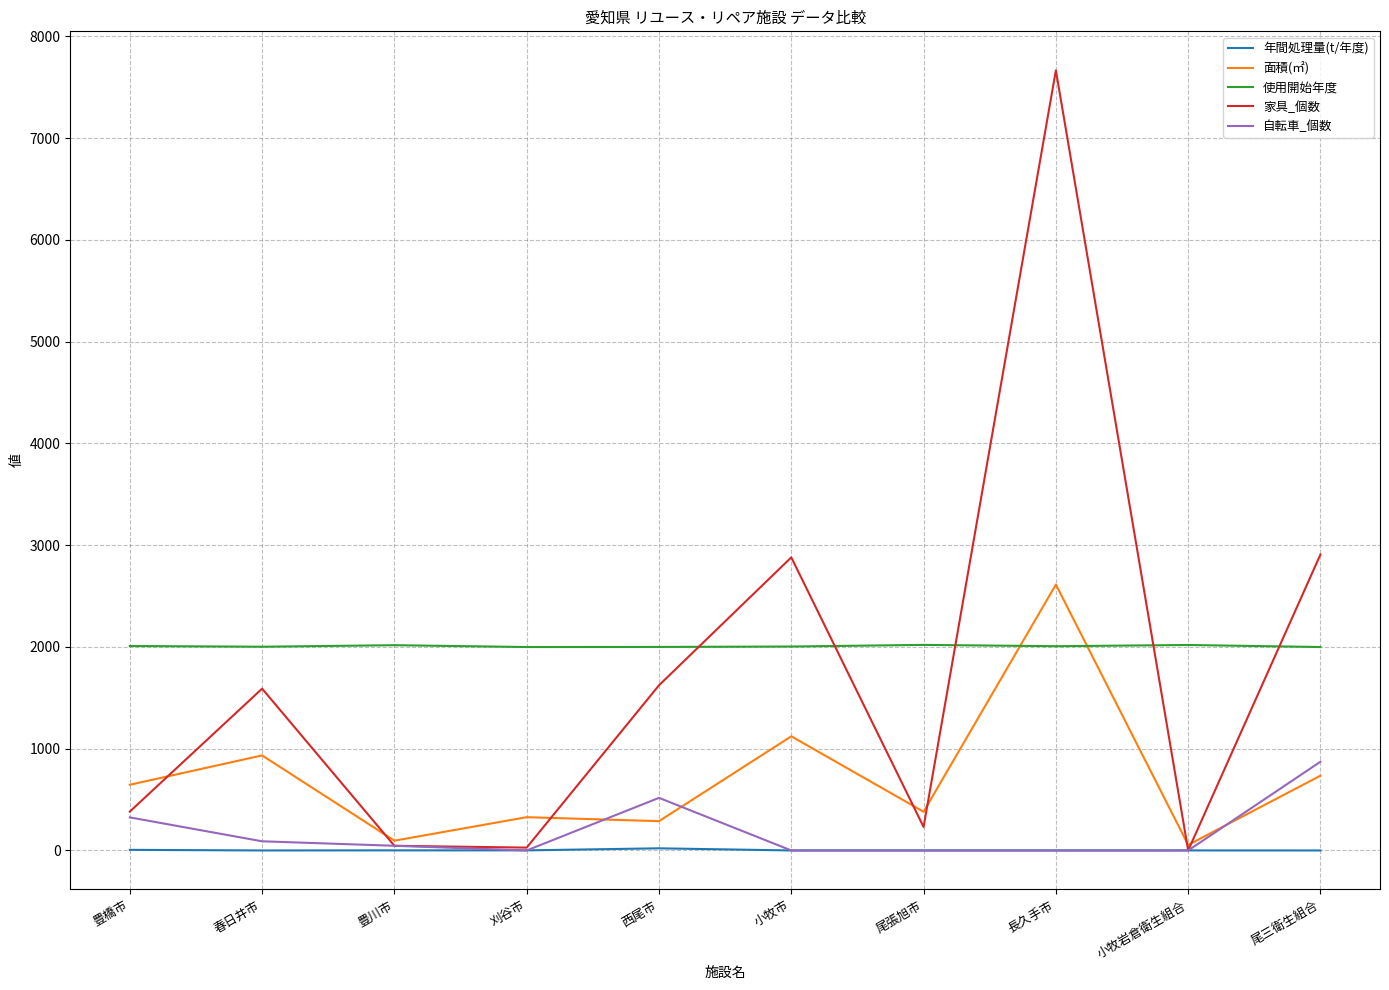

Which series has the largest total across all categories?

使用開始年度